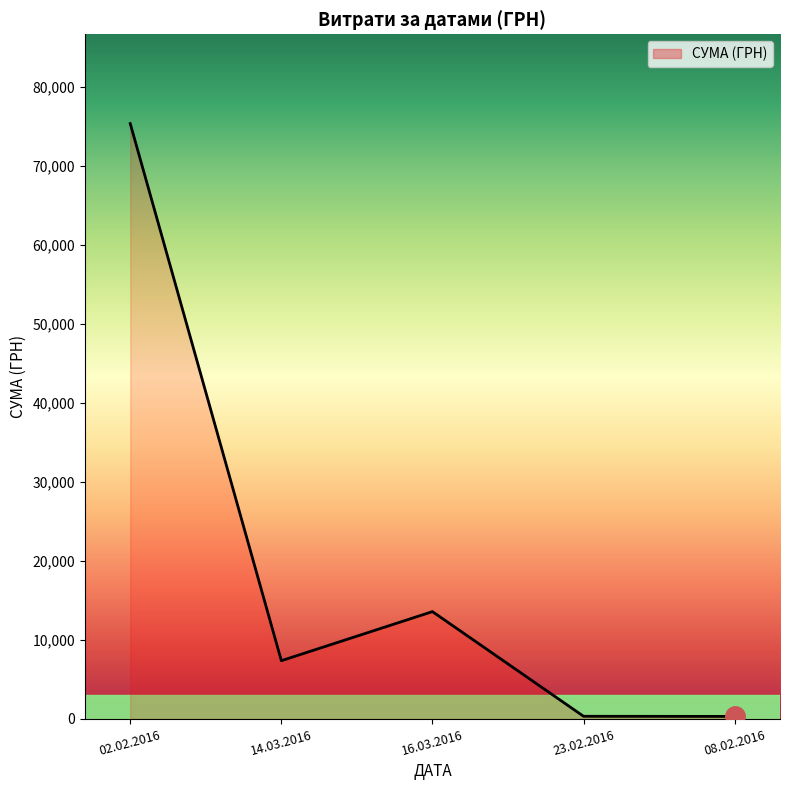

Is it true that the value at 23.02.2016 is 334.4?

True